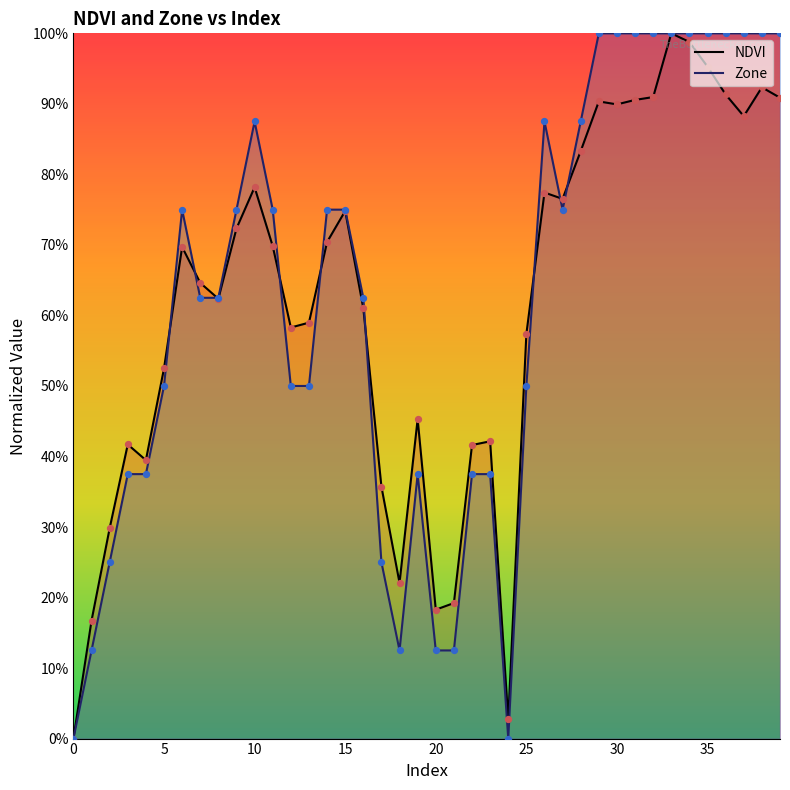

Which series contains the lowest Y value?

NDVI